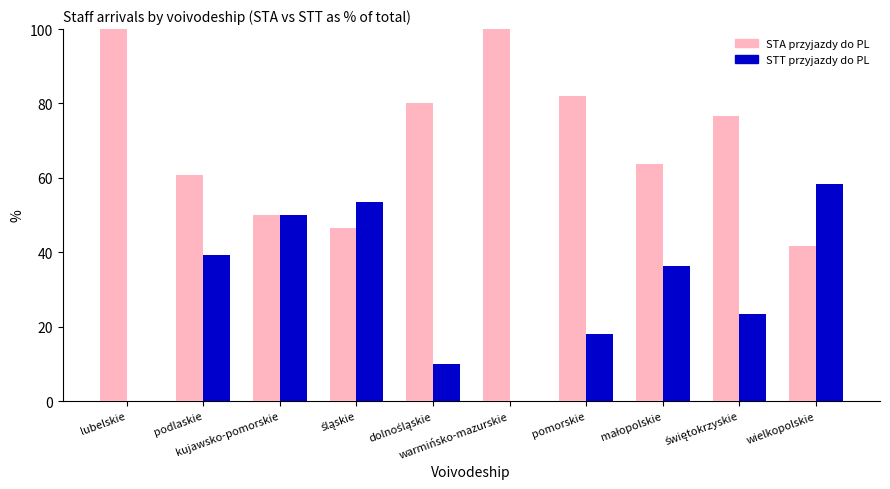

Is it true that STA przyjazdy do PL equals 100.0 at lubelskie?

True